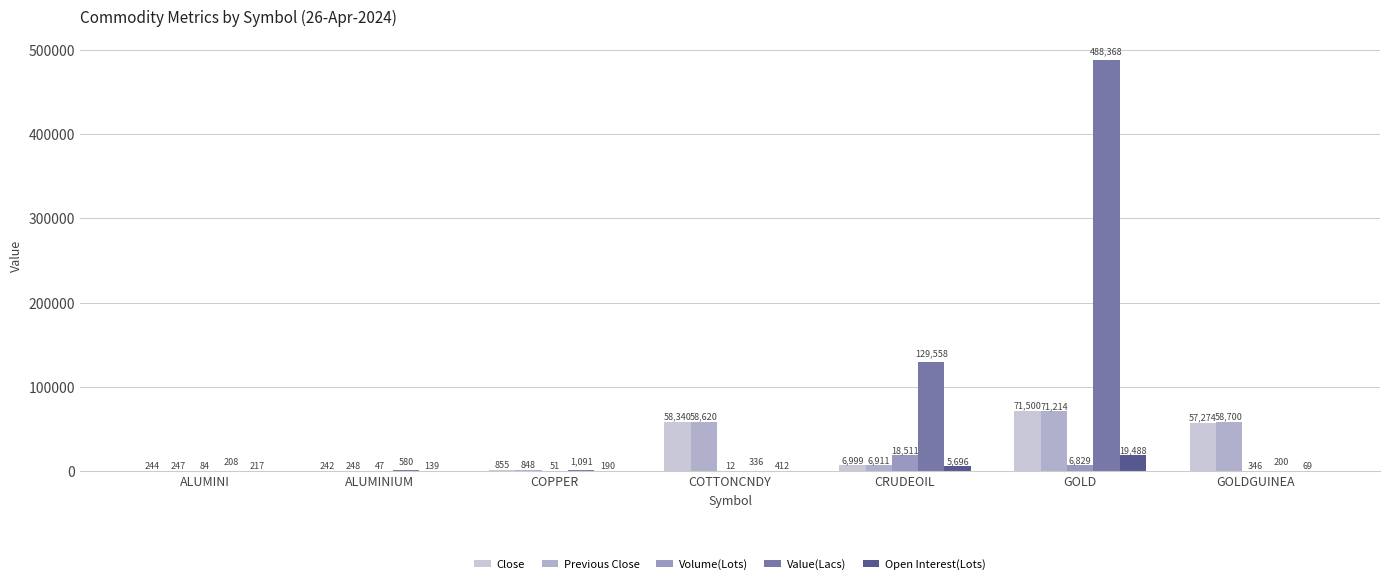

What is the sum of the Previous Close values at ALUMINIUM and GOLD?

71462.4